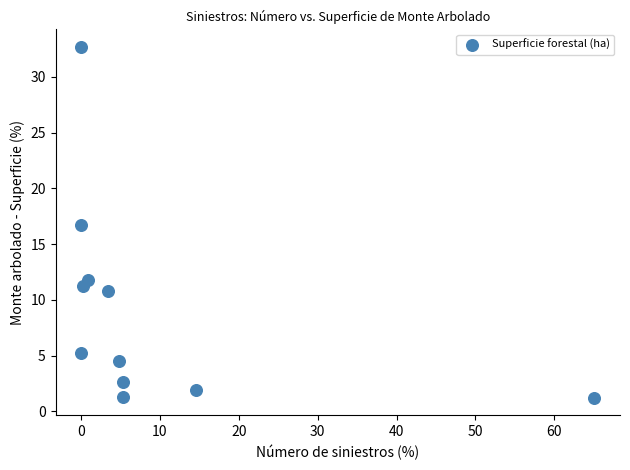

What Y value in the scatter plot is closest to 16?

16.7